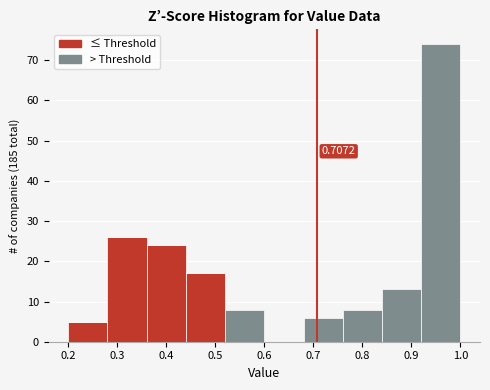

Which range on the x-axis has the tallest stacked bar (by total height)?

0.92 to 1.00